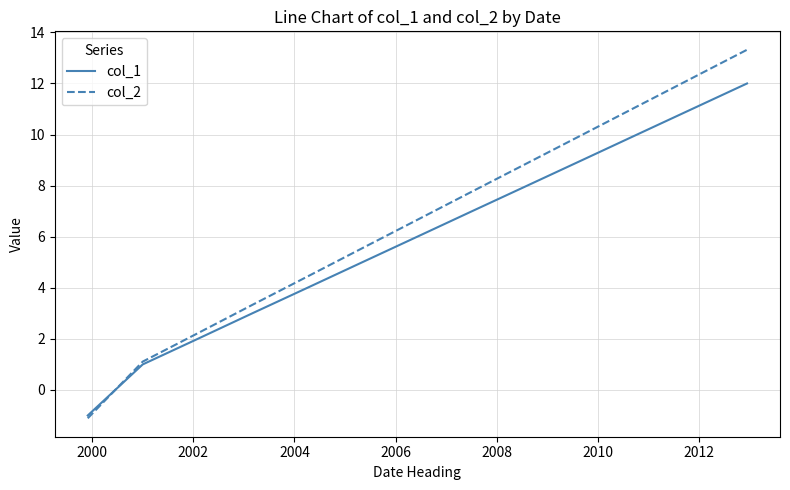

List the series in order of their peak value, lowest first.

col_1, col_2